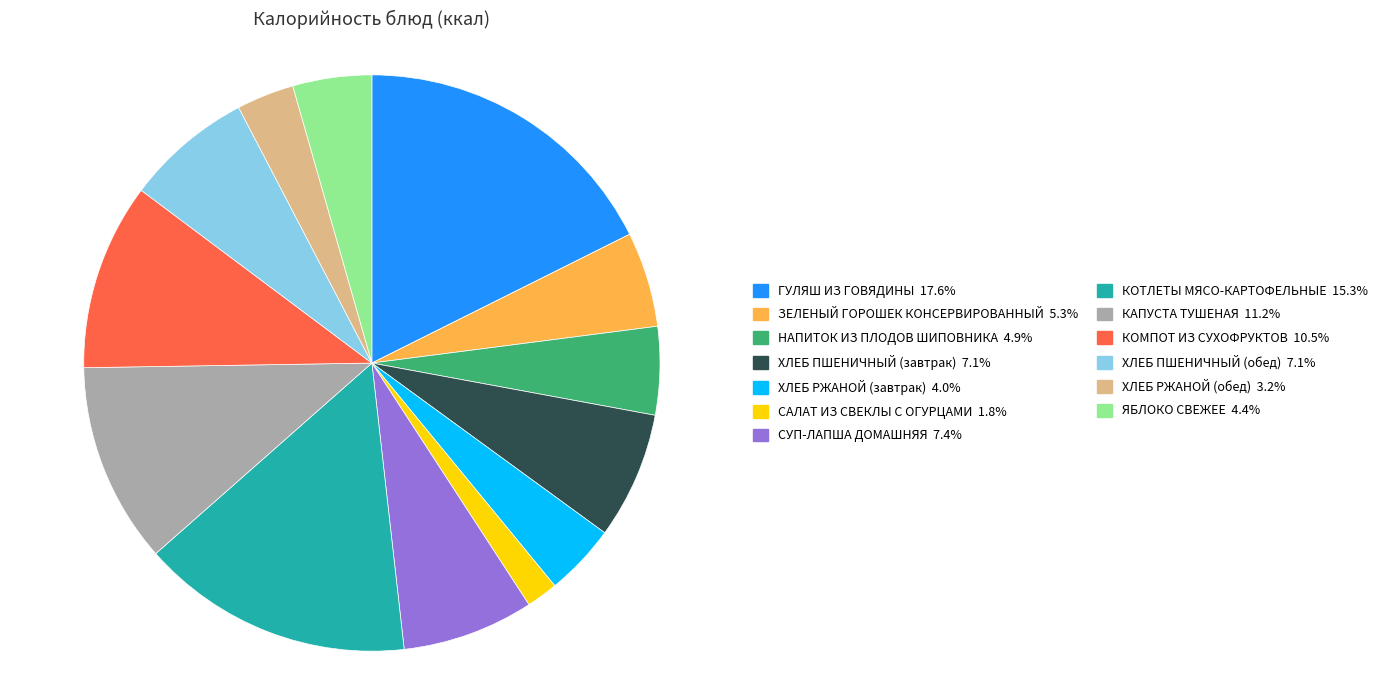

Between КАПУСТА ТУШЕНАЯ and ХЛЕБ ПШЕНИЧНЫЙ (обед), which is larger?

КАПУСТА ТУШЕНАЯ